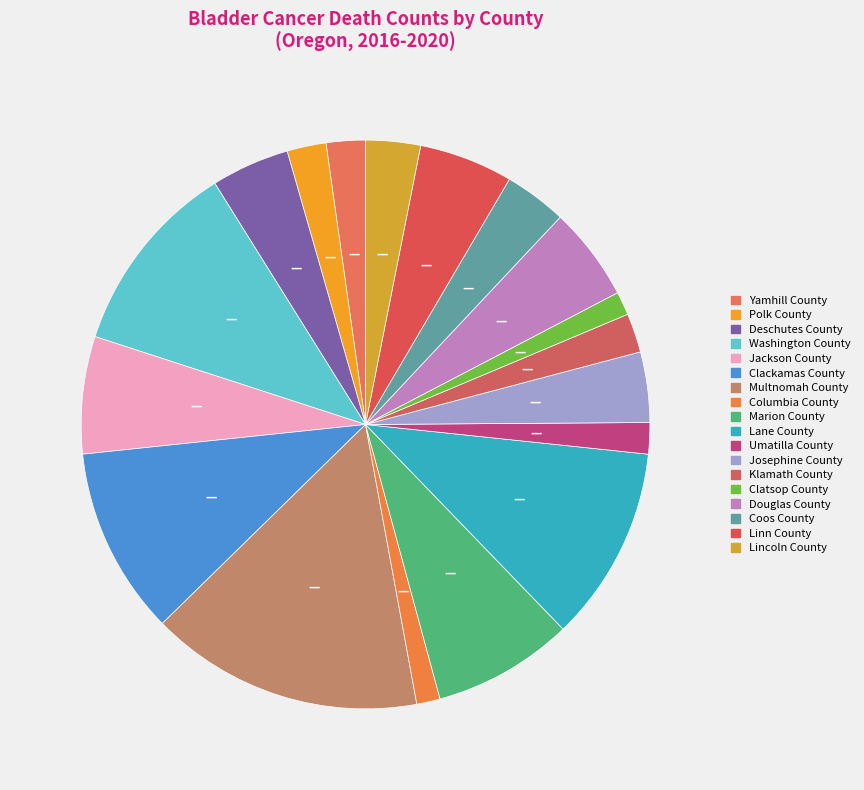

Does Clatsop County represent more than half of the total?

No